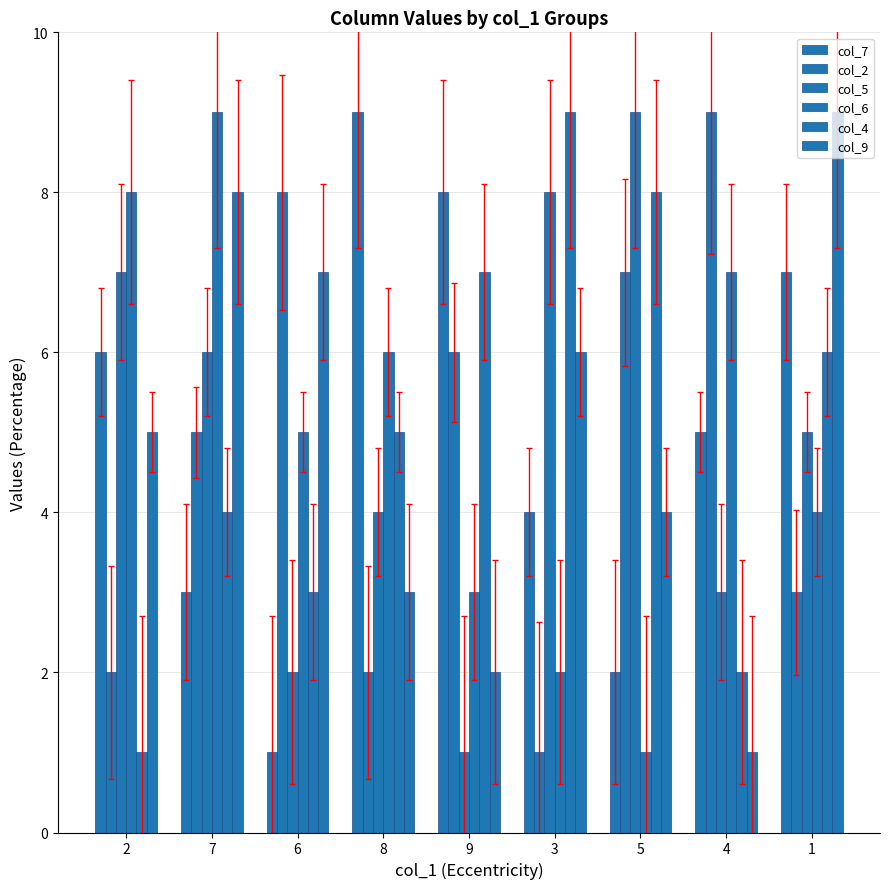

How many bars are there in each group?

6